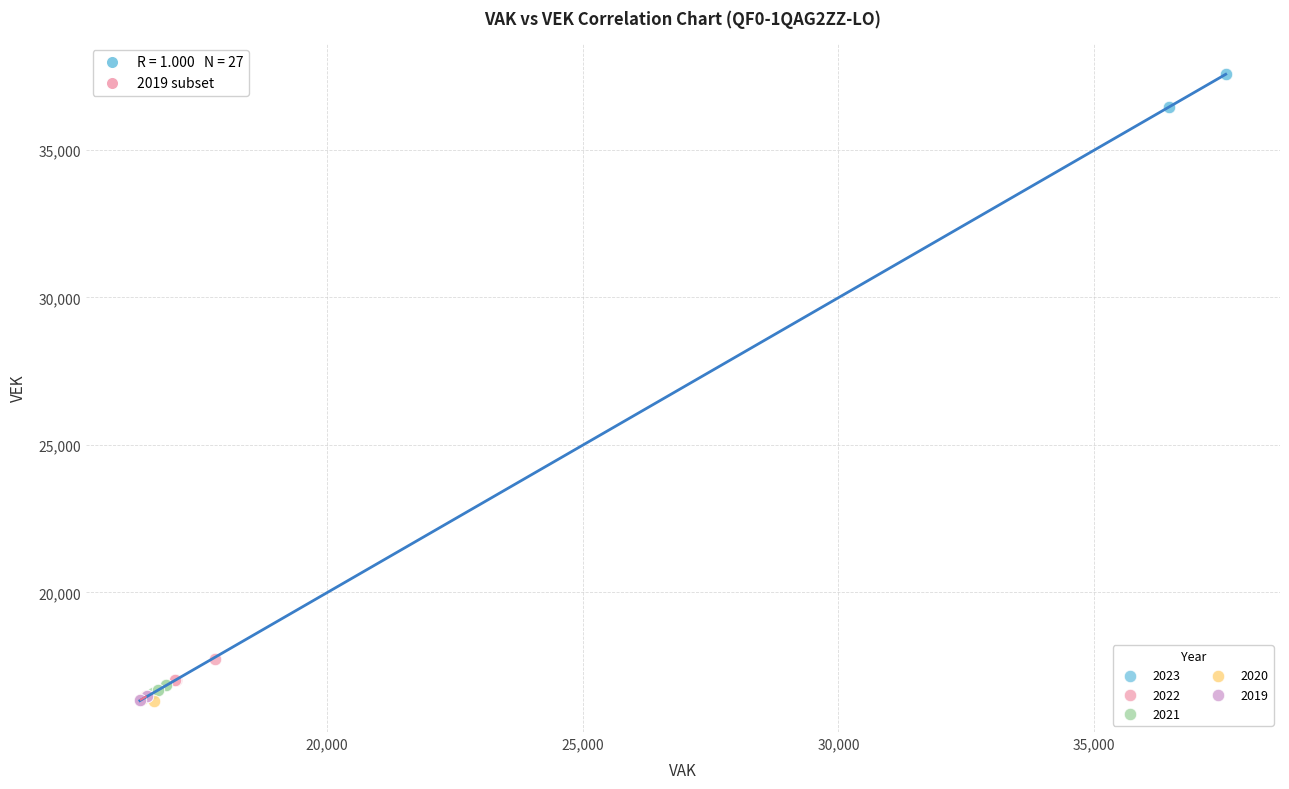

What are all the series names shown in the legend?

2023, 2022, 2021, 2020, 2019